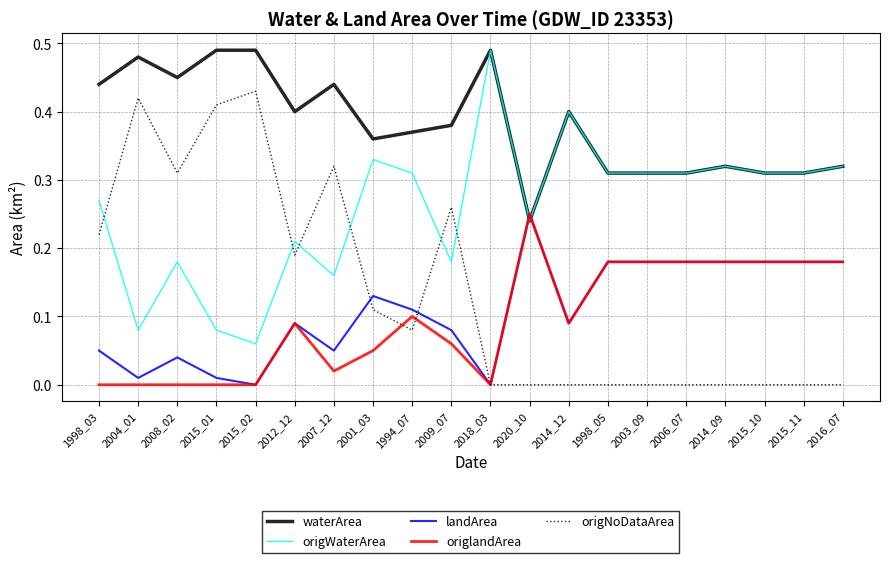

What is the total value across all series at 2014_12?

1.0